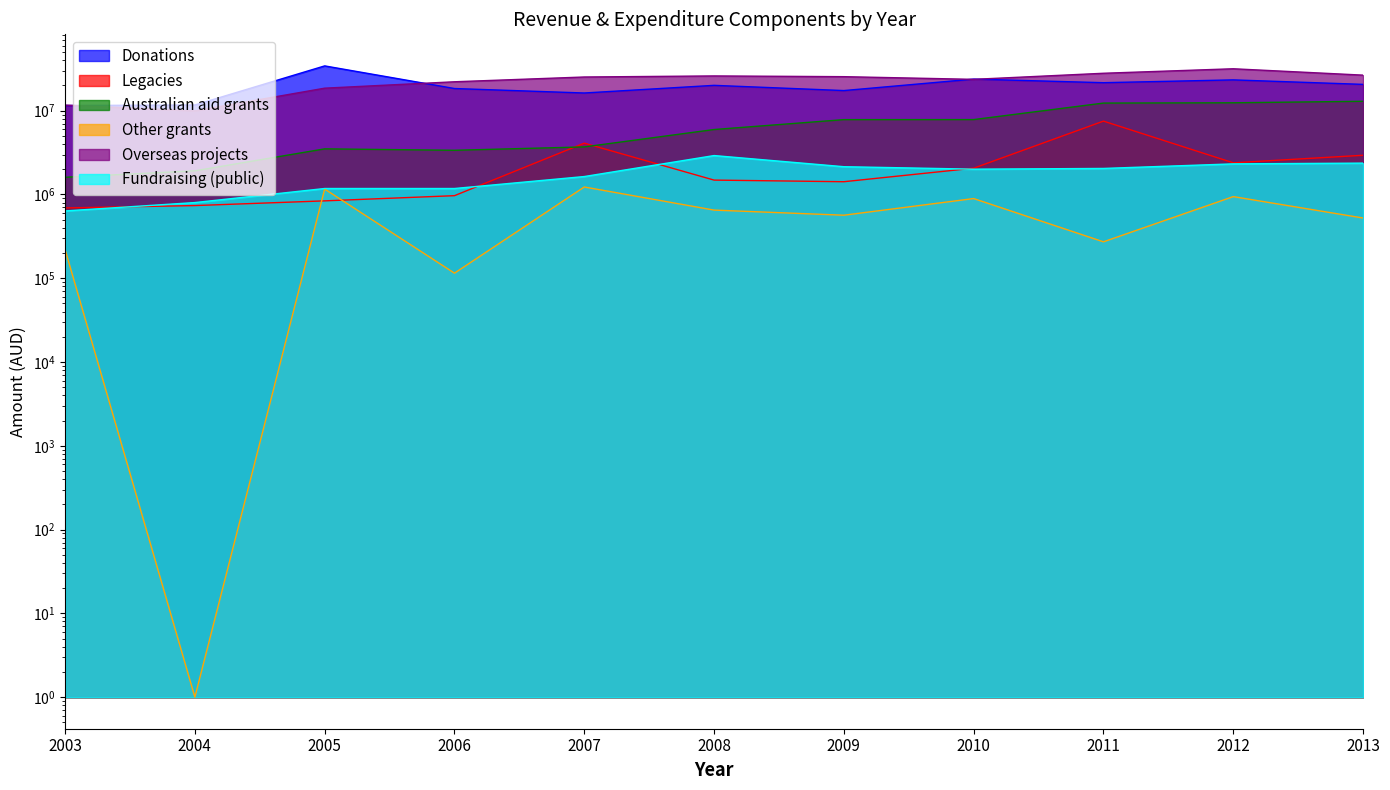

What is the total value across all series at 2003?

26340567